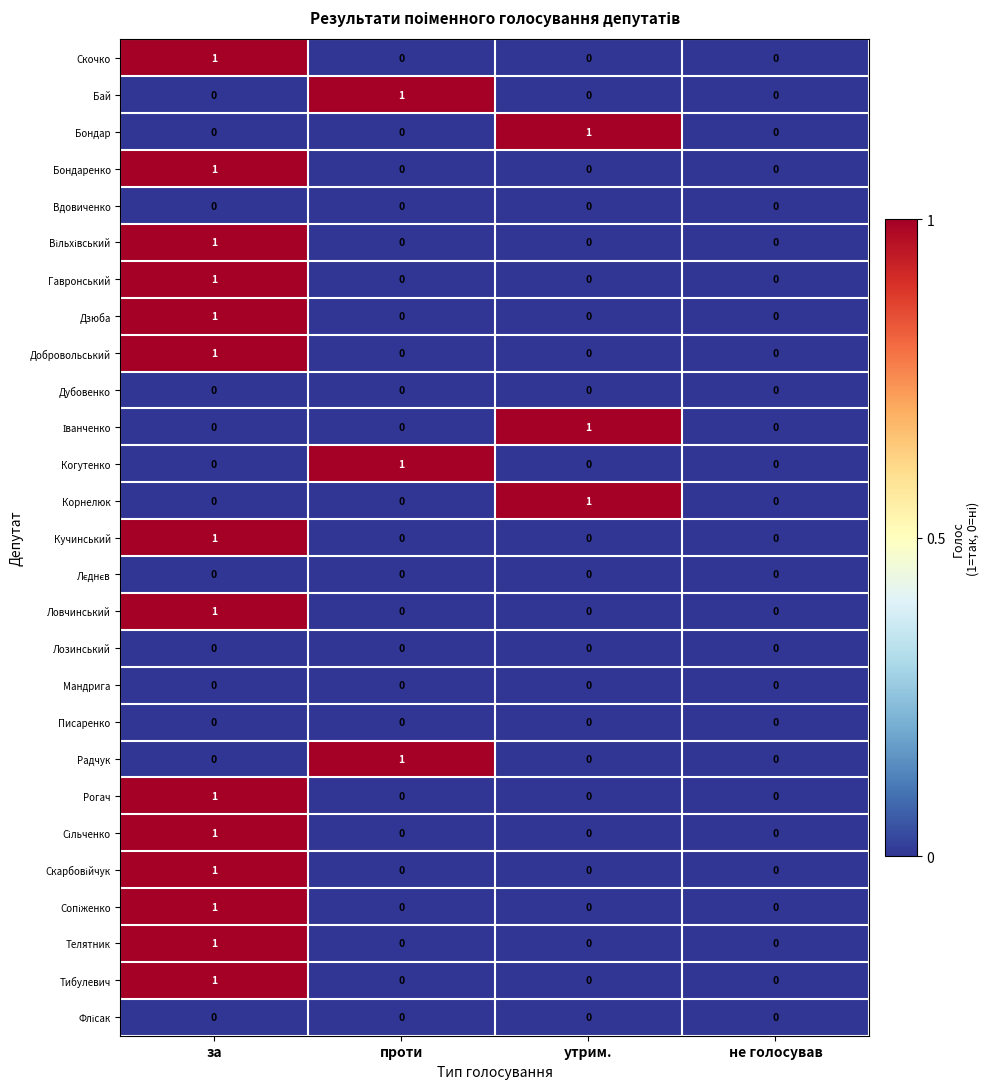

Which category has the highest value in the Скочко series?

за